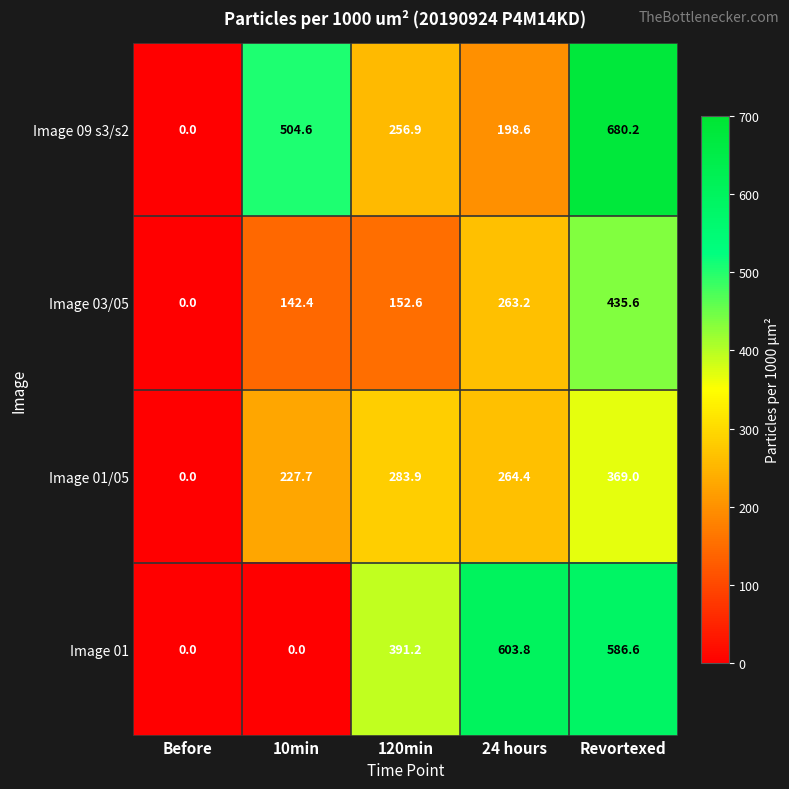

What is the sum of the Image 09 s3/s2 values at Before and 24 hours?

198.6